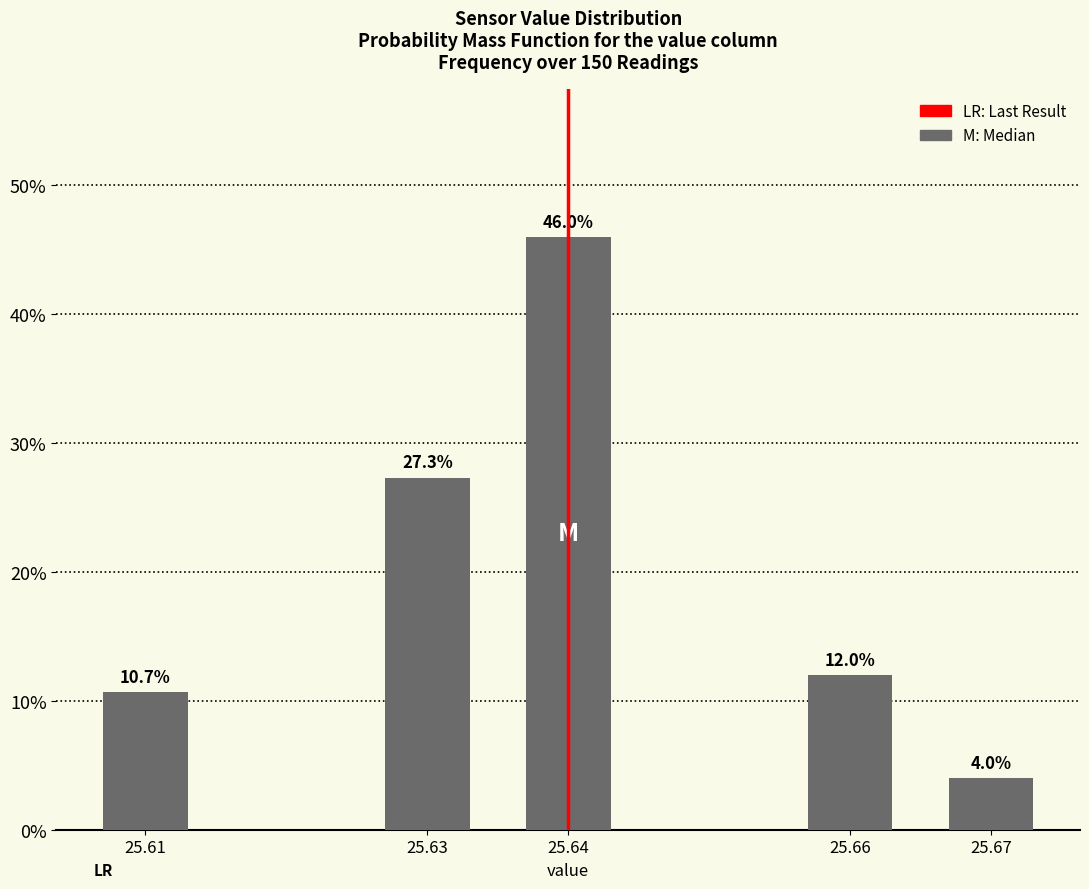

Reading left to right, extract all data points from this chart.

10.7	27.3	46.0	12.0	4.0